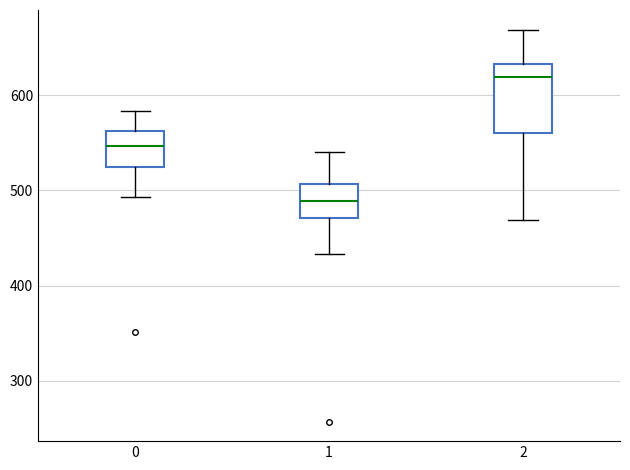

Reading left to right, transcribe this box plot: for each box, give where its median line is, the range the box spans, and where its two whiskers end, as read against the y-axis. The values are not printed on the chart, so give them approximately, as read against the axis.

0: median 550, box 520 to 560, whiskers 490 to 580
1: median 490, box 470 to 510, whiskers 430 to 540
2: median 620, box 560 to 630, whiskers 470 to 670